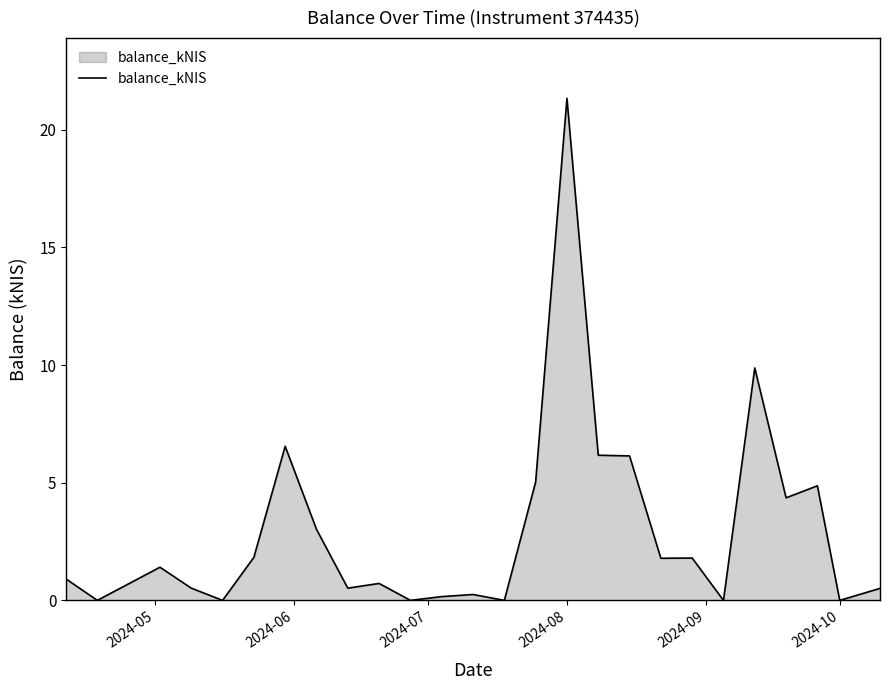

What is the greatest value displayed?

21.3